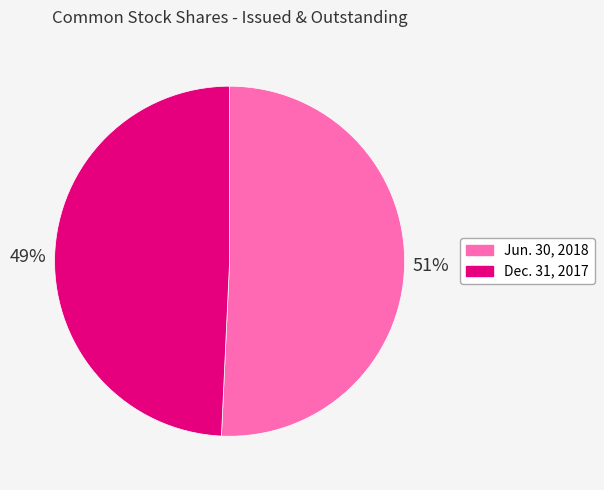

To the nearest percent, what is the average slice percentage?

50%